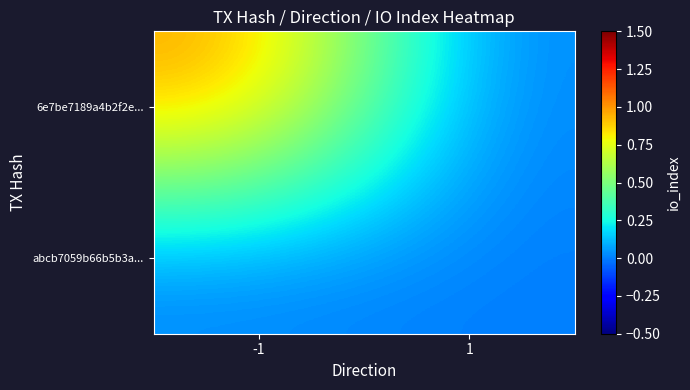

Which category has the highest value across all series?

-1